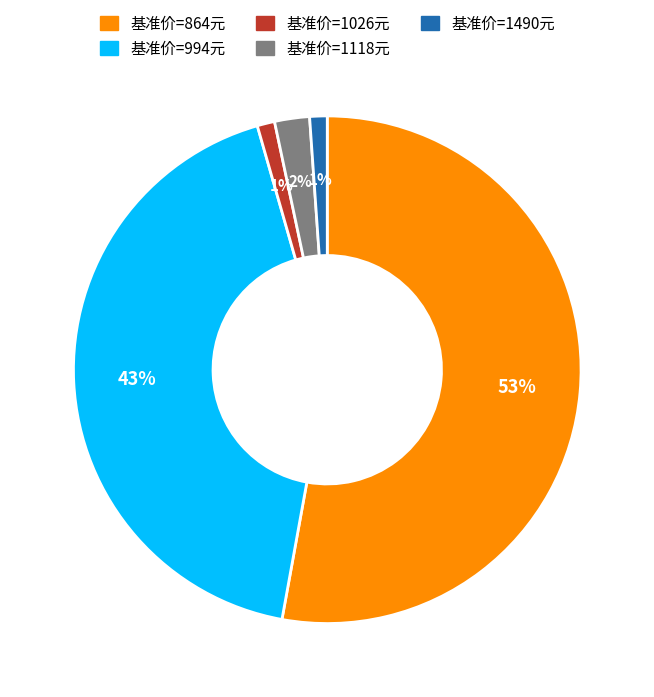

Is there any slice that represents more than half of the pie?

Yes